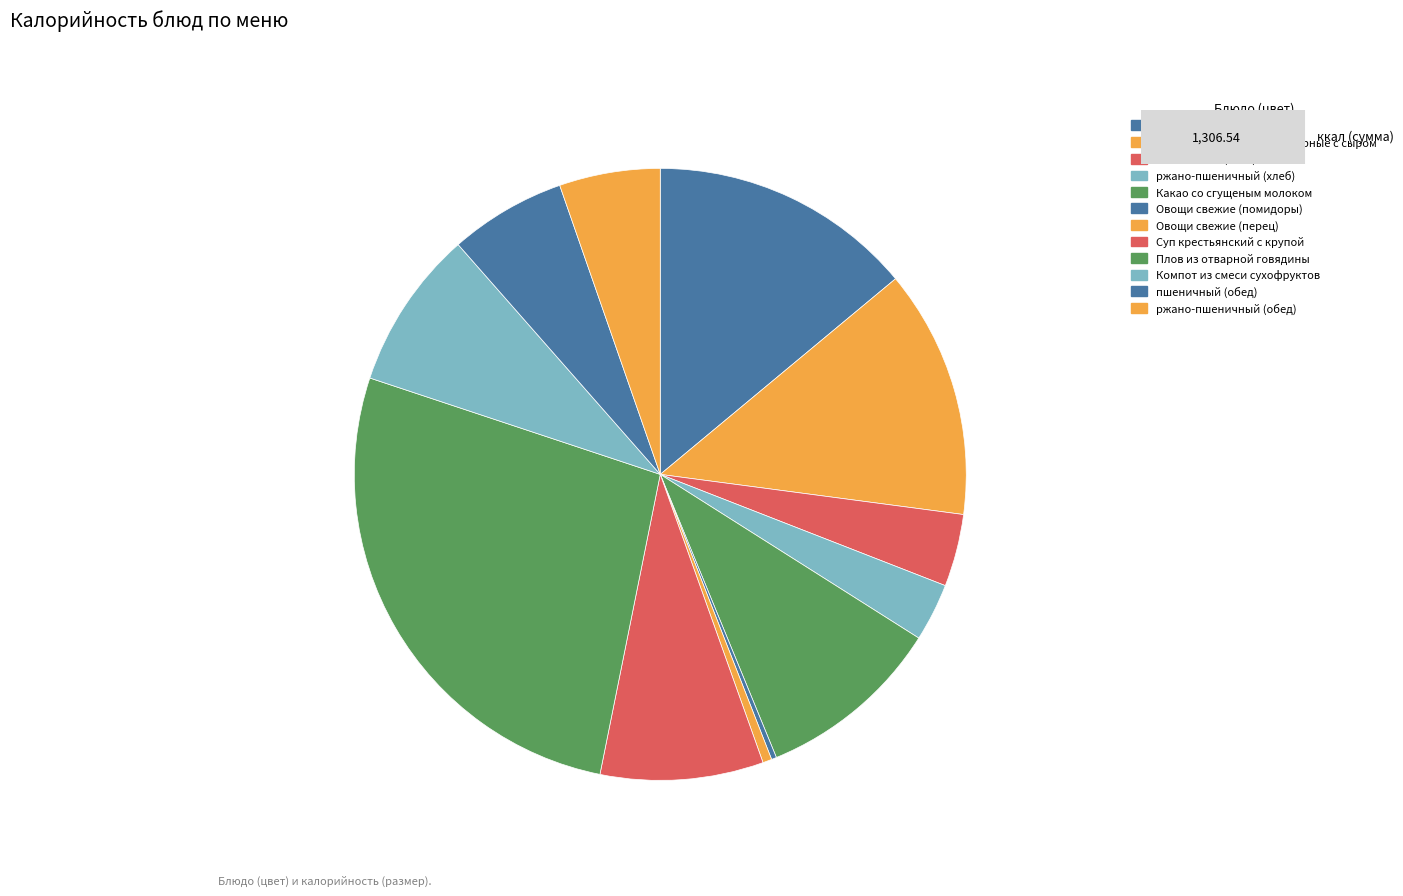

Which slice is the smallest?

Овощи свежие (помидоры)